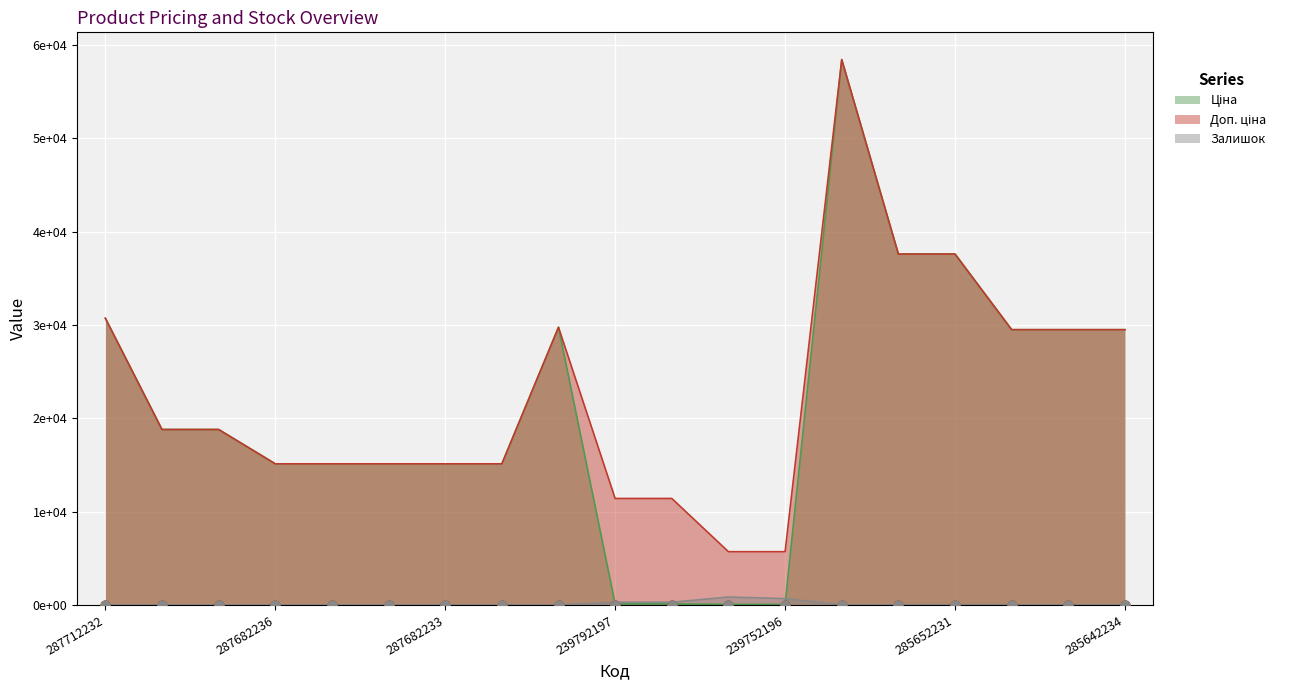

At how many categories does at least one series exceed 40482?

1